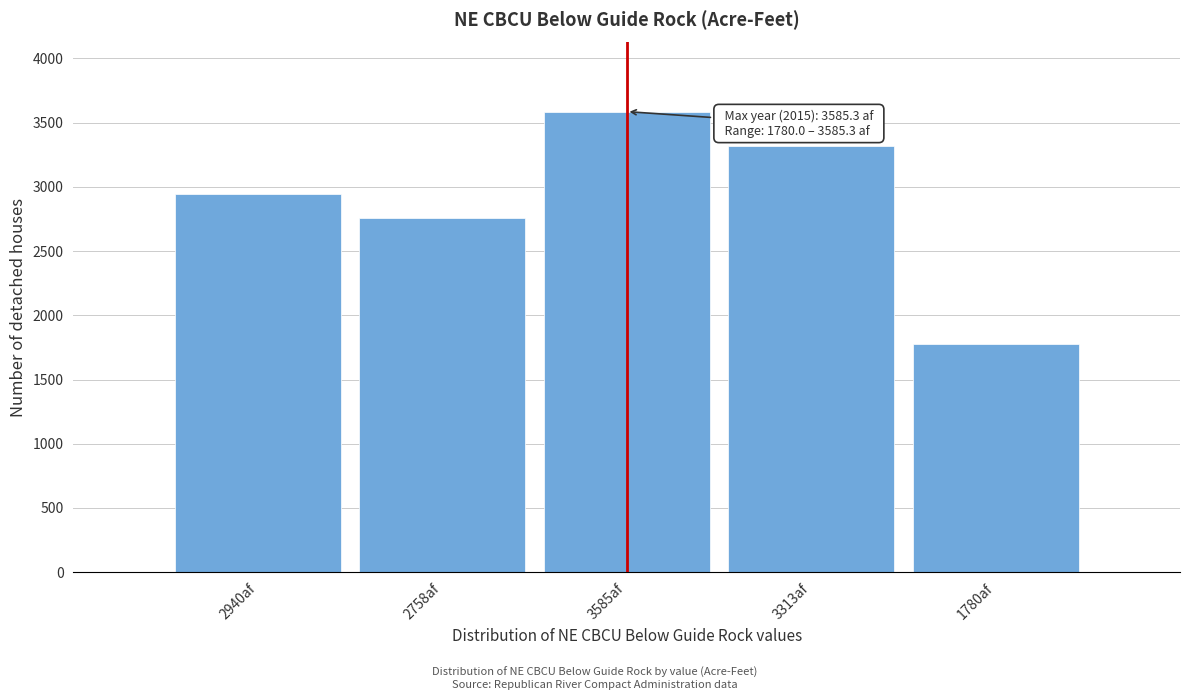

Which label corresponds to the smallest value in the chart?

1780af